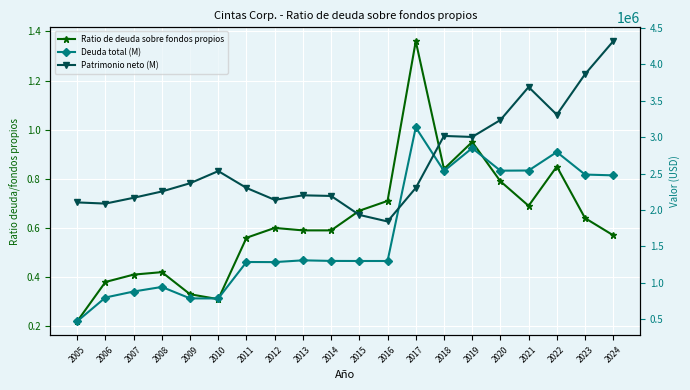

What is the difference between the Ratio de deuda sobre fondos propios values at 2021 and 2022?

0.2